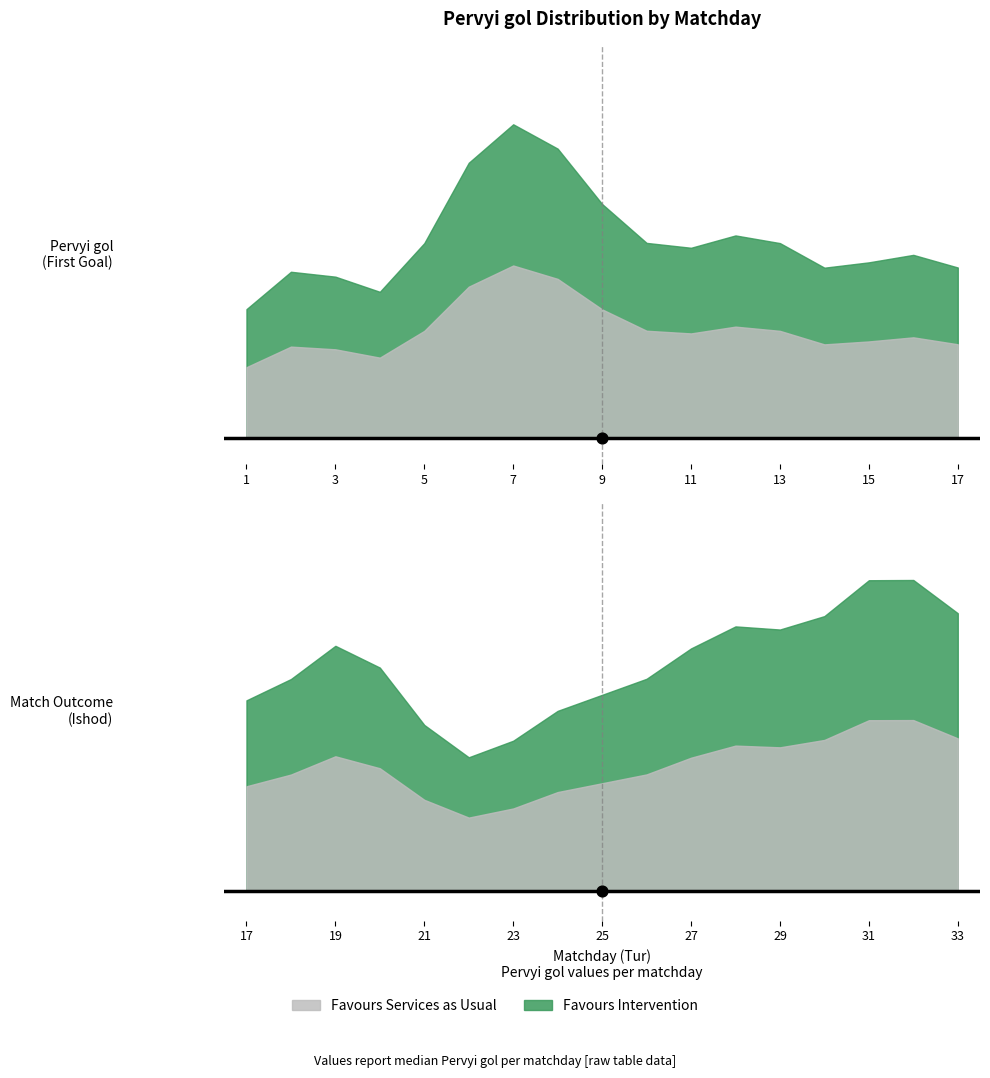

What is the change in value from 4 to 25?

+1